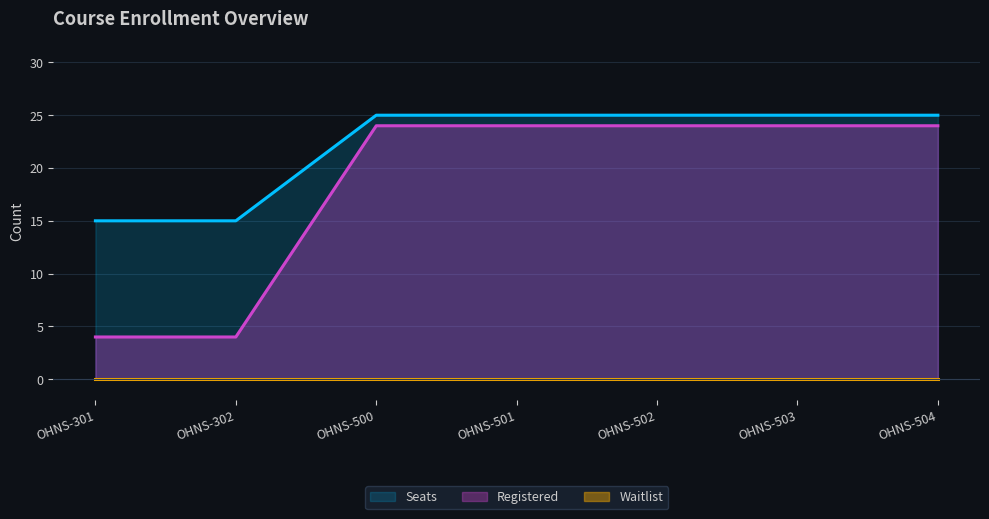

True or false: Registered and Seats cross at least once.

False